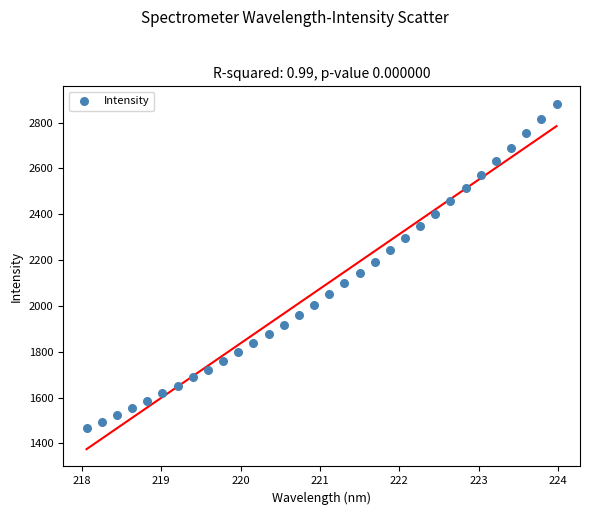

What is the range of X values (max minus min)?

5.9